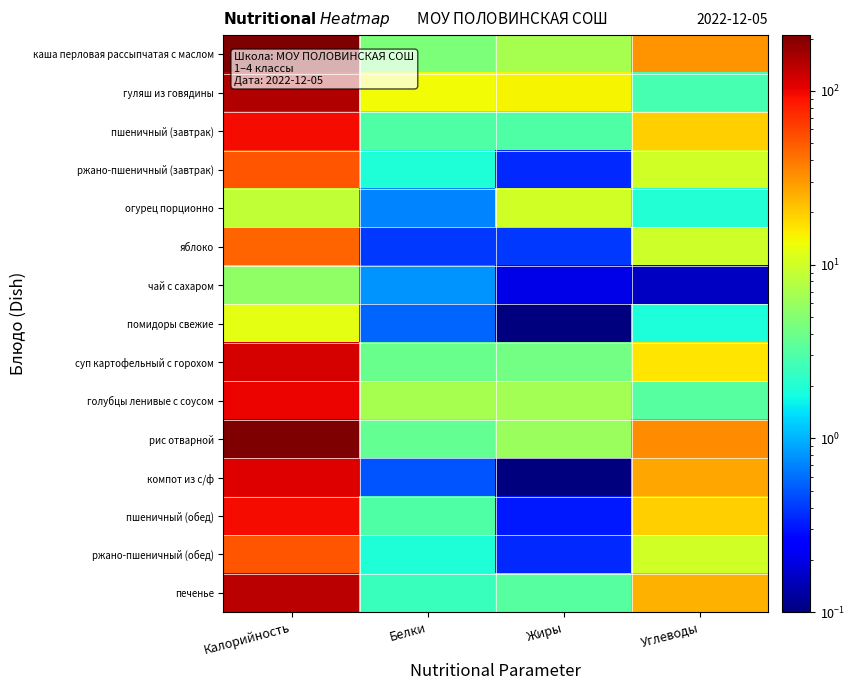

What is the maximum value shown in the chart?

209.2